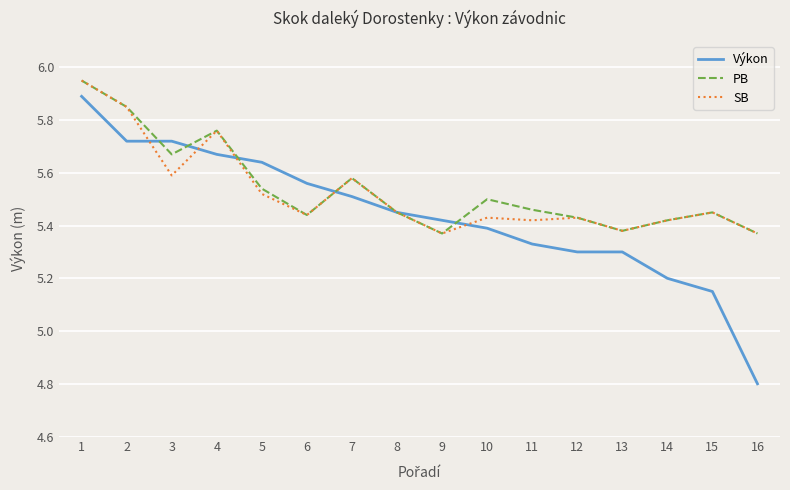

The PB series shows 5.5 at 11. True or false?

True